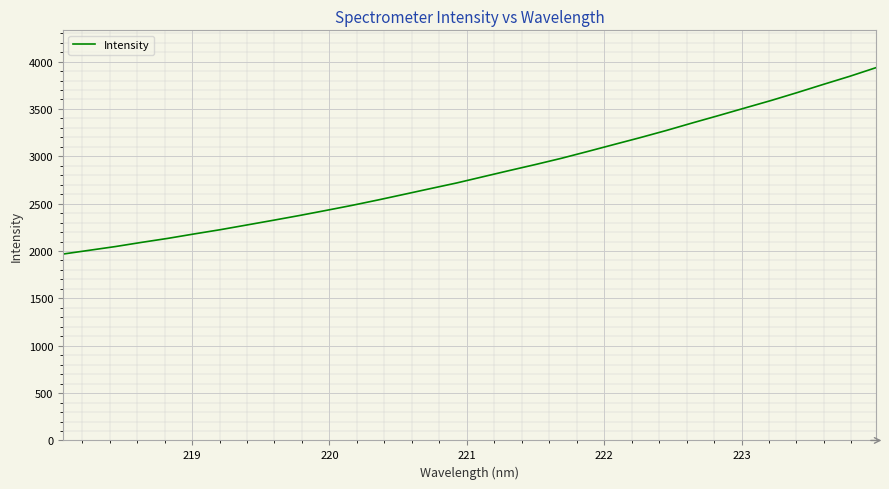

How many values are below 2783?

16